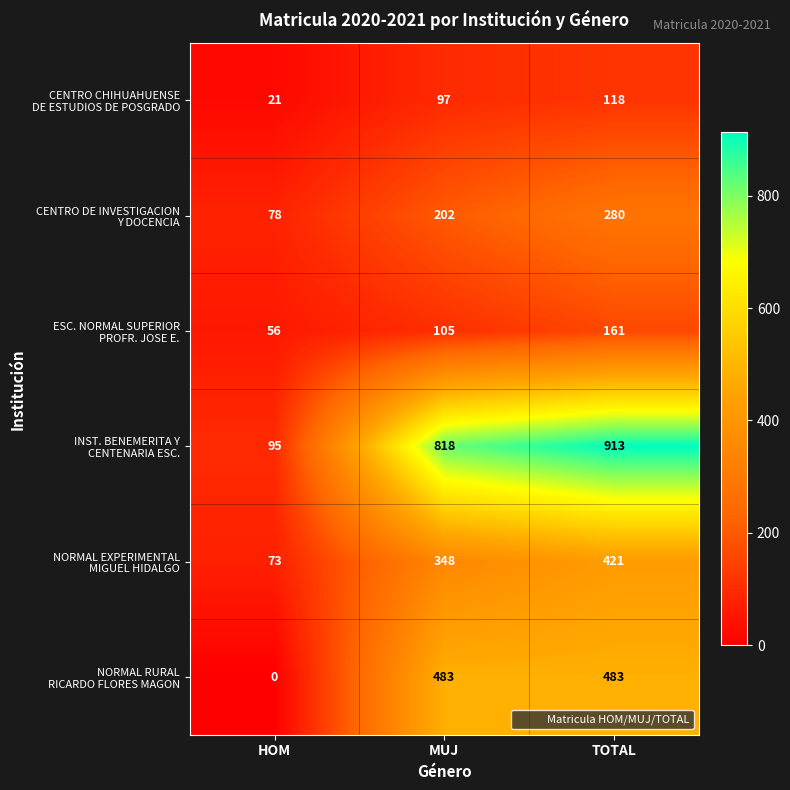

Count the number of categories in the chart.

3